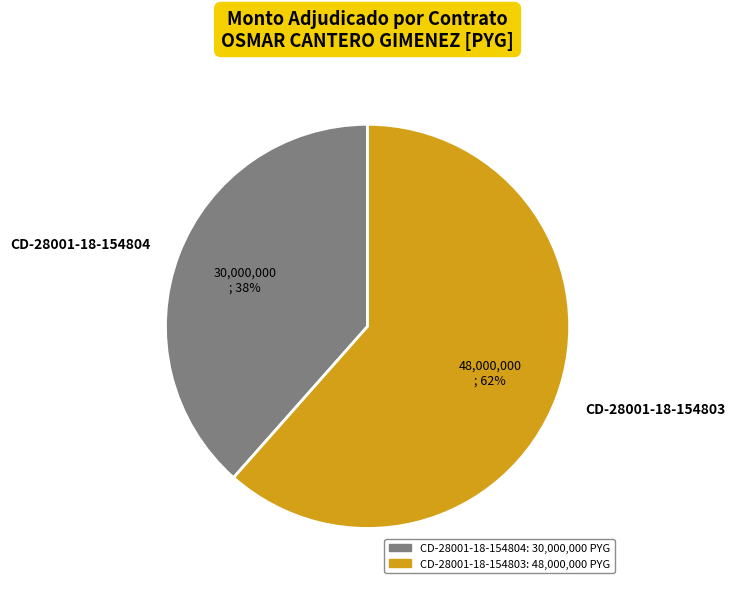

Is there a majority slice in this chart?

Yes